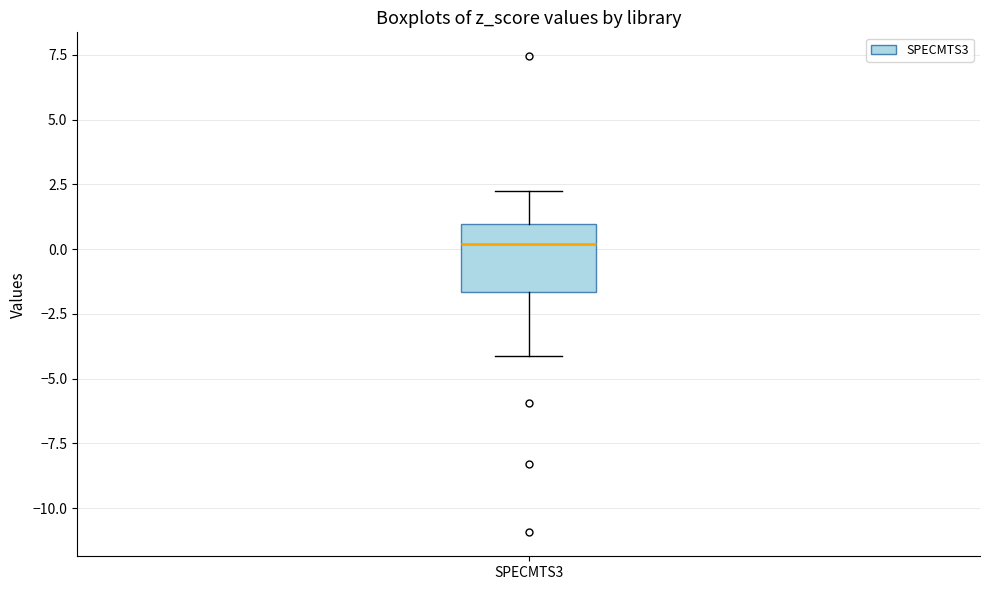

Read this box plot against the y-axis: the position of the median line, the range covered by the box, and the ends of both whiskers. The values are not printed on the chart, so give them approximately, as read against the axis.

median 0.0, box -1.5 to 1.0, whiskers -4.0 to 2.0